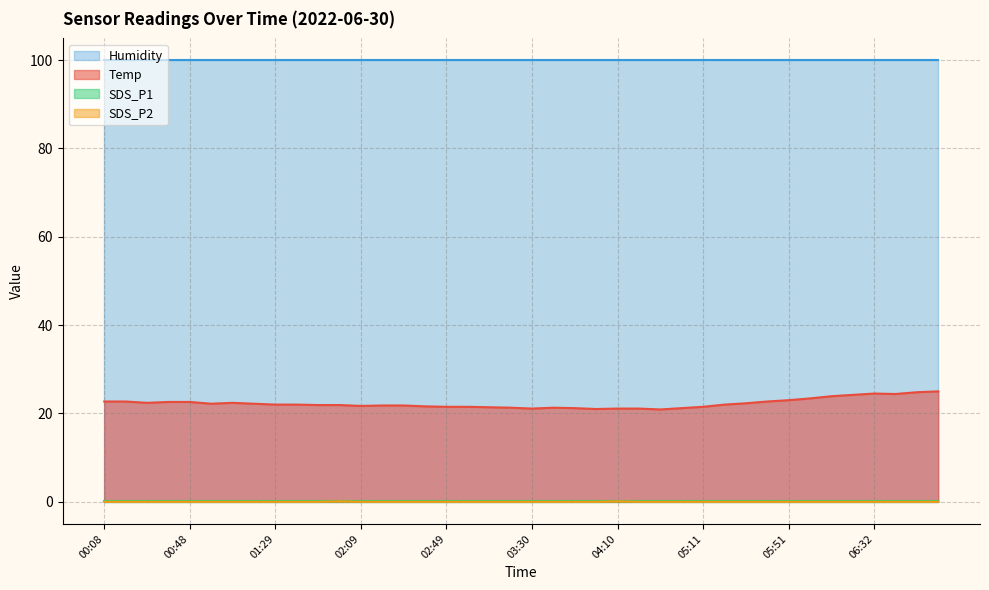

True or false: Temp and SDS_P2 intersect in this chart.

False